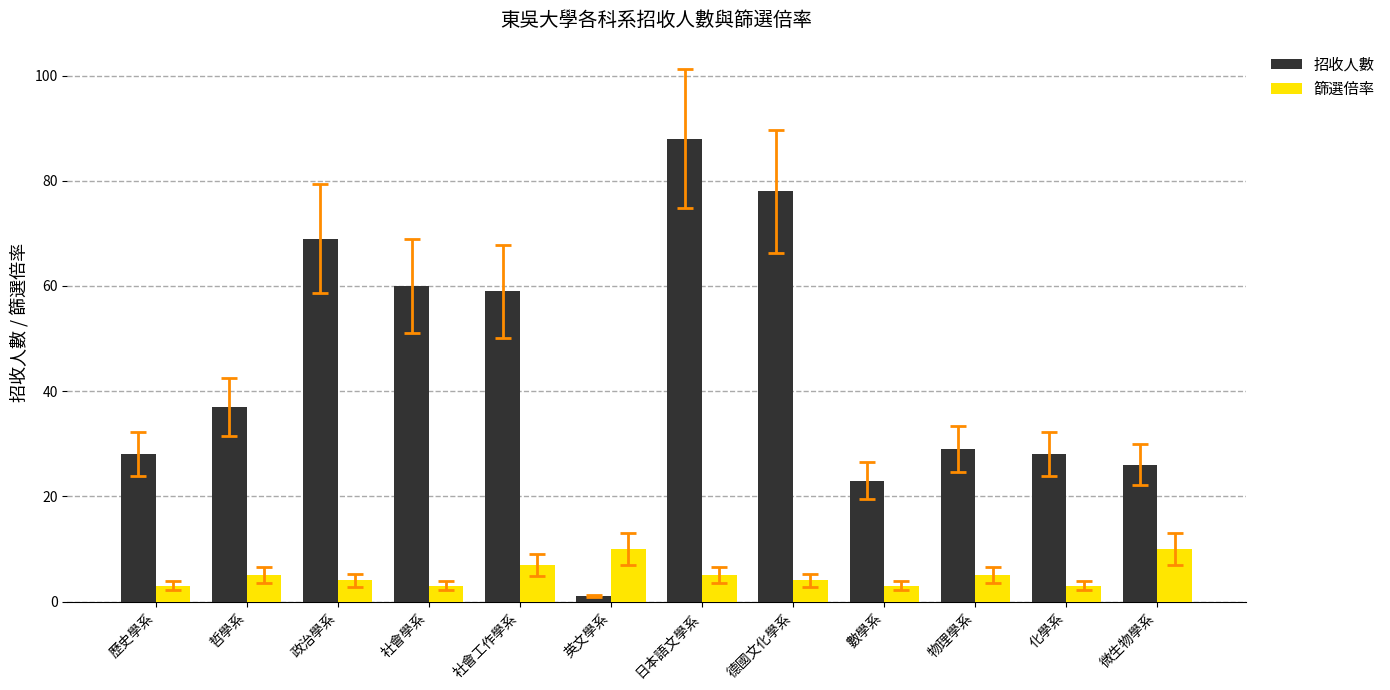

The value of 篩選倍率 at 社會學系 is 3. True or false?

True